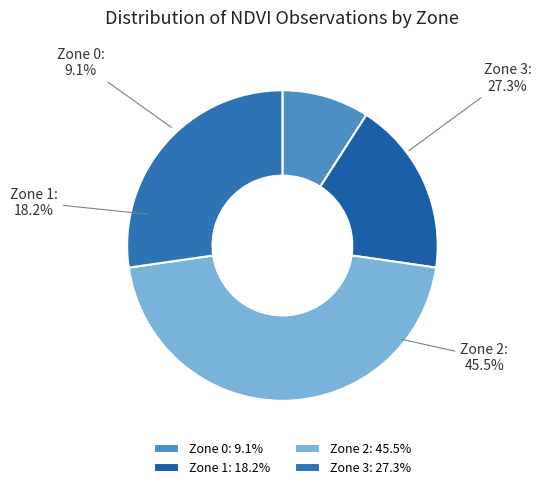

Count the number of slices in the pie.

4